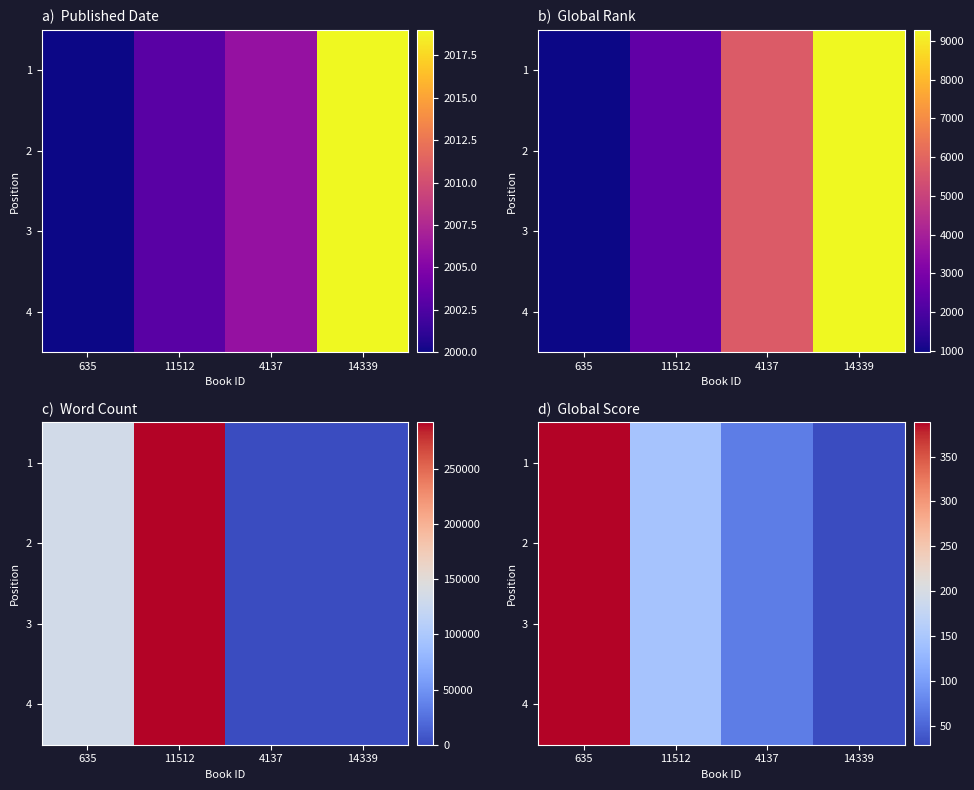

Which series has the largest total across all categories?

1